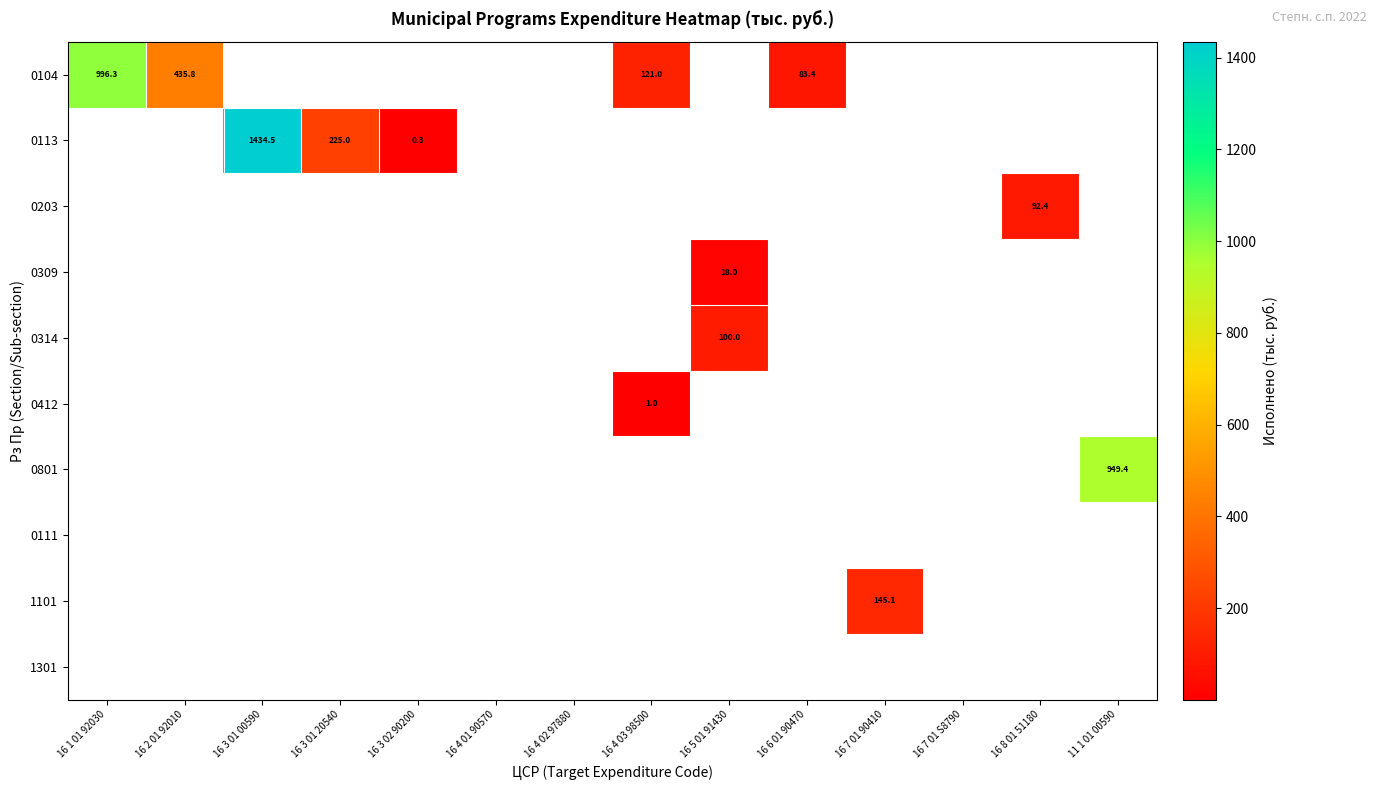

At how many categories does at least one series exceed 466?

3